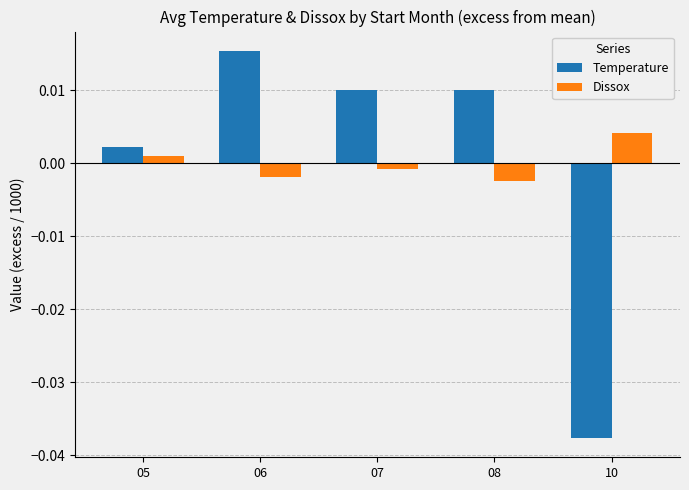

List the series in order of their peak value, highest first.

Temperature, Dissox